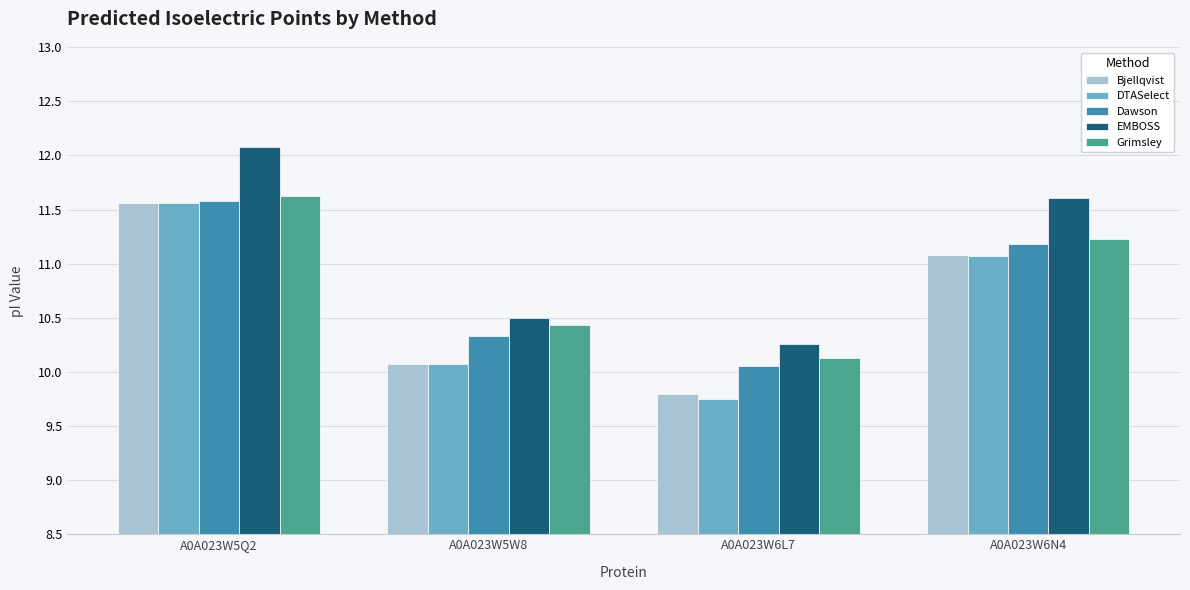

How many bars are there in each group?

5